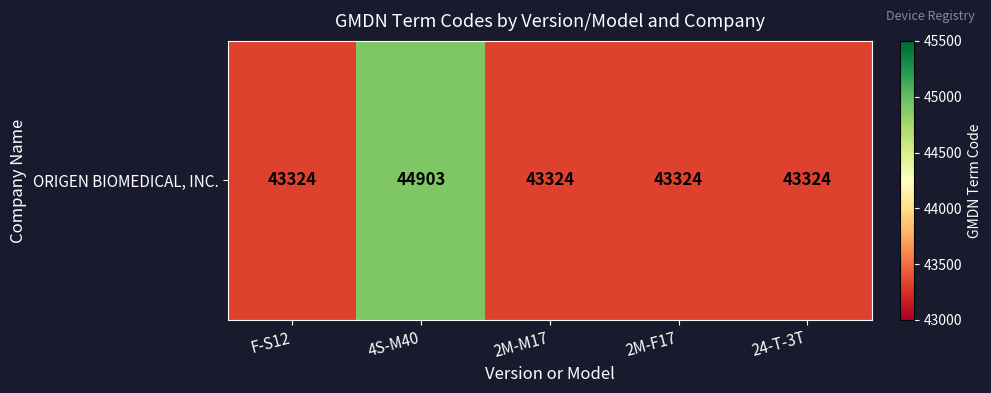

Reading left to right, what are all the values shown in this chart?

F-S12=43324	4S-M40=44903	2M-M17=43324	2M-F17=43324	24-T-3T=43324